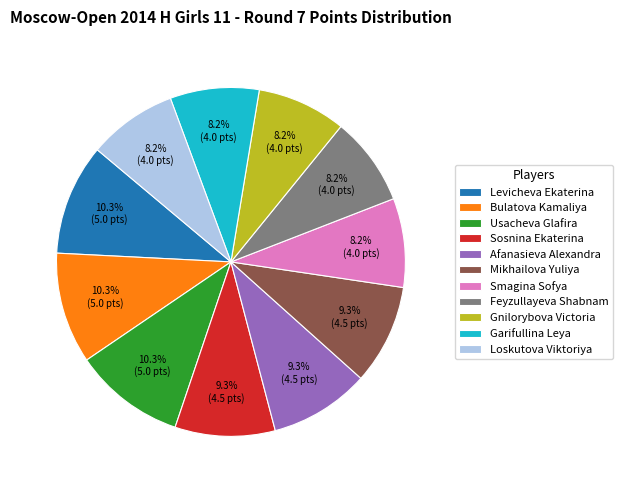

Is there any slice that represents more than half of the pie?

No